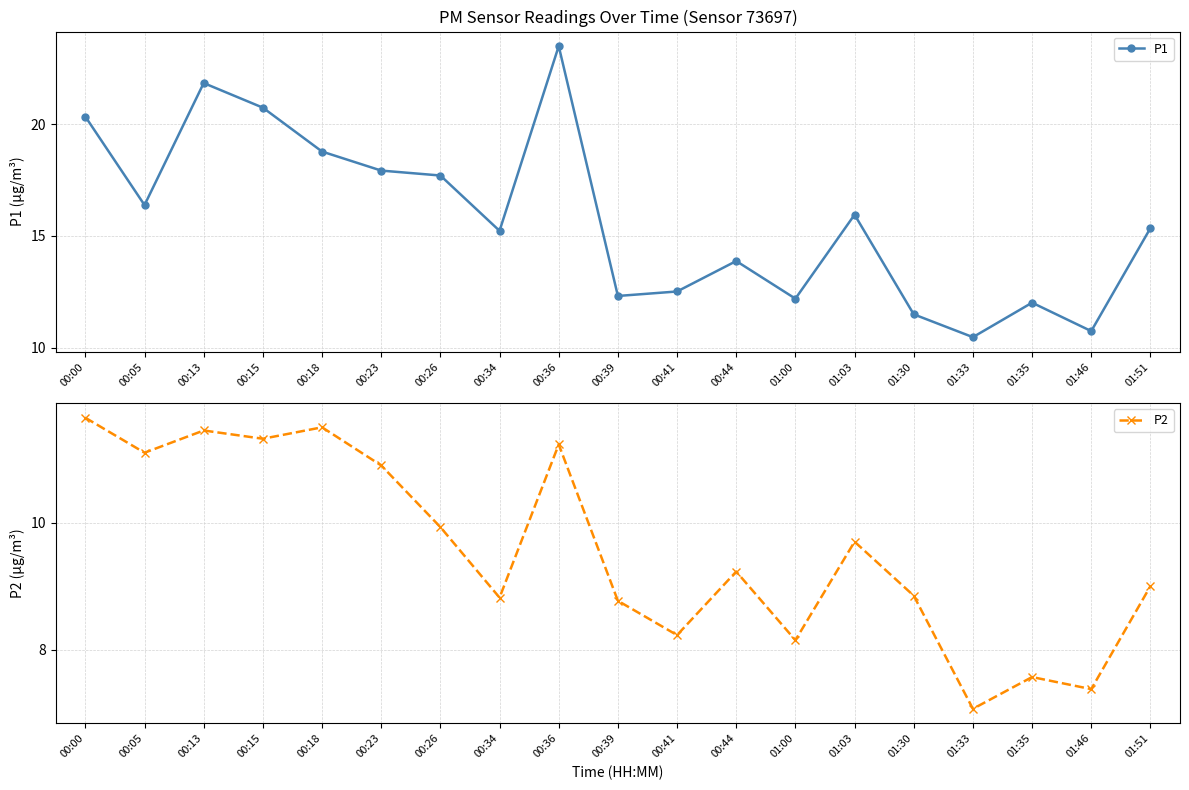

Which series has the largest total across all categories?

P1